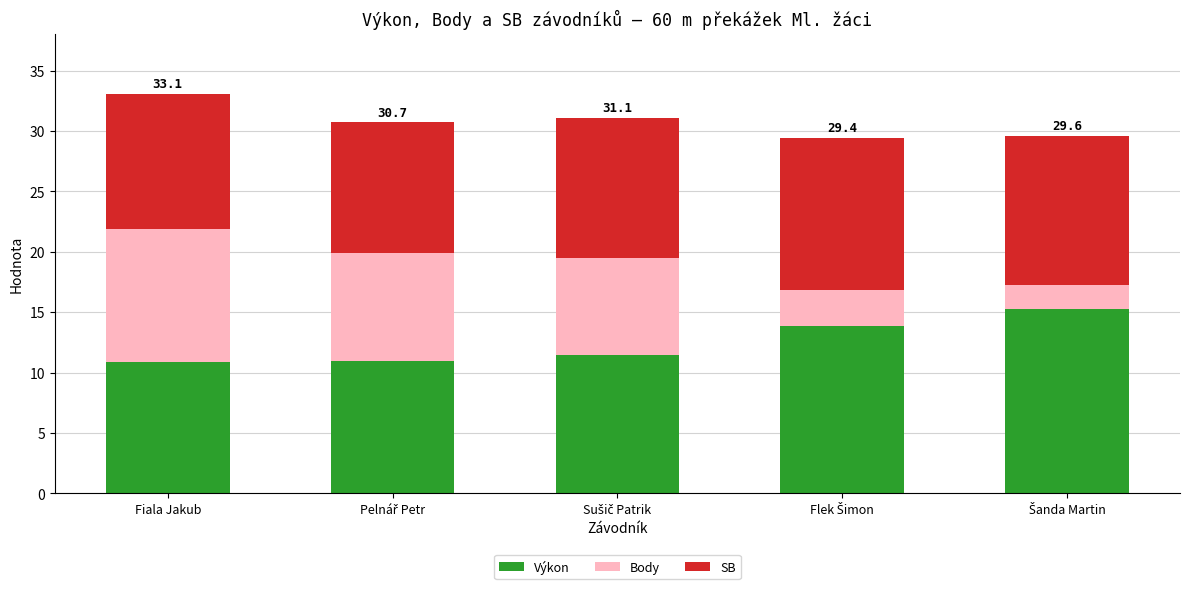

What is the lowest value of the Výkon series?

10.9